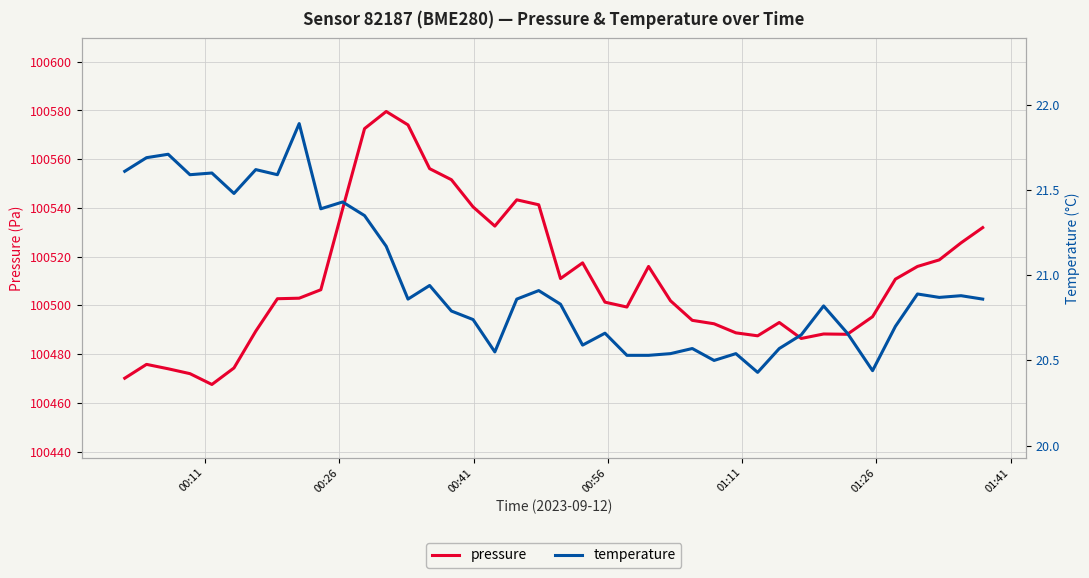

What is the difference between the second highest and second lowest values in the pressure series?

104.0